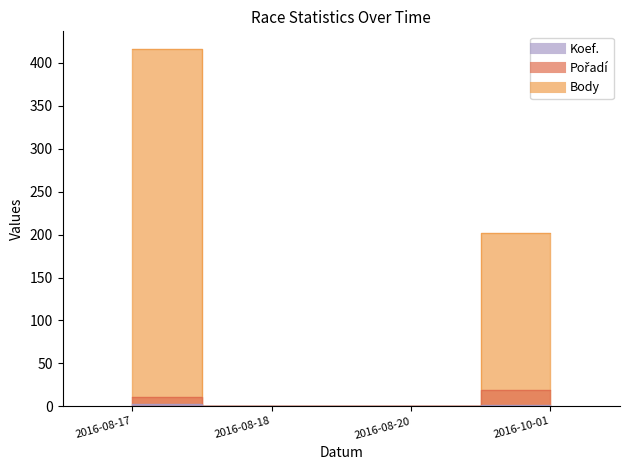

What is the difference between the maximum and minimum values in the Pořadí series?

19